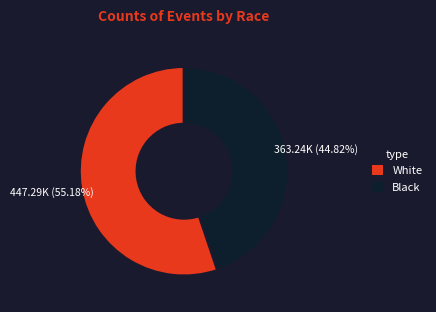

Does any single category account for the majority?

Yes